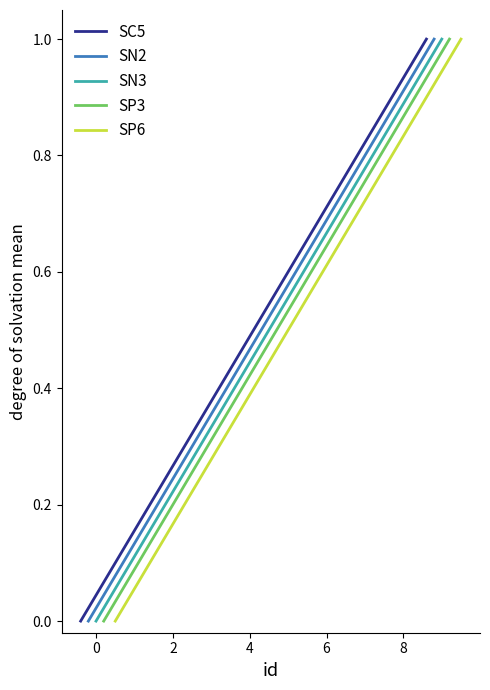

What is the label of the 5th point from the left?

6